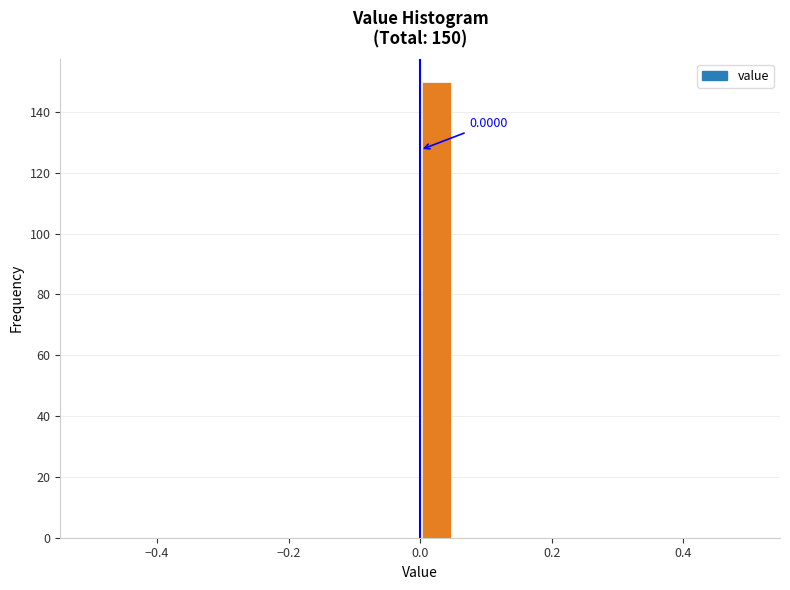

Read against the x-axis, roughly where is the centre of the tallest bar?

0.02